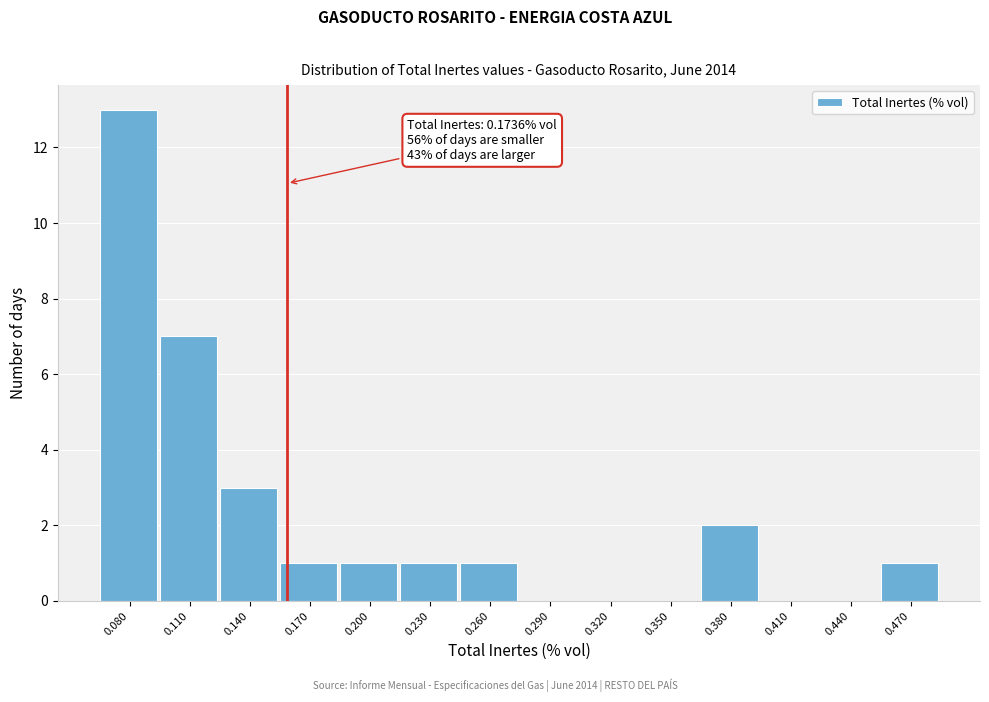

Reading left to right, what are all the values shown in this chart?

0.080=13	0.110=7	0.140=3	0.170=1	0.200=1	0.230=1	0.260=1	0.290=0	0.320=0	0.350=0	0.380=2	0.410=0	0.440=0	0.470=1